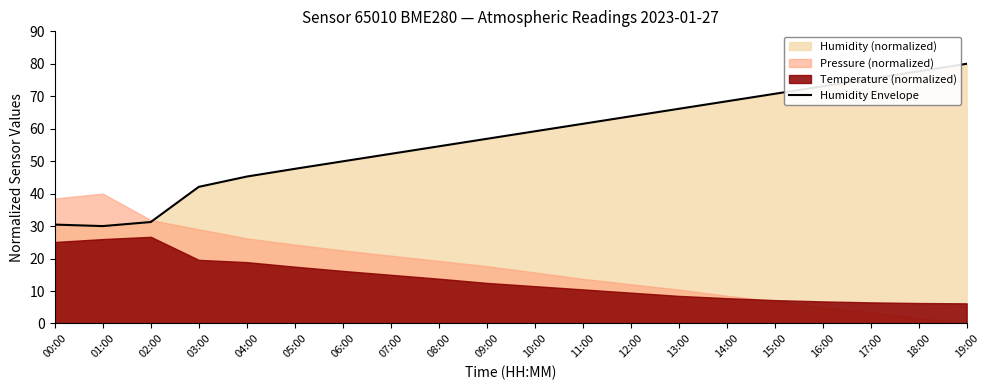

Reading left to right, list all the values displayed in this chart.

00:00=30.5	01:00=30.0	02:00=31.3	03:00=42.1	04:00=45.3	05:00=47.6	06:00=49.9	07:00=52.3	08:00=54.6	09:00=56.9	10:00=59.2	11:00=61.5	12:00=63.8	13:00=66.1	14:00=68.4	15:00=70.8	16:00=73.1	17:00=75.4	18:00=77.7	19:00=80.0